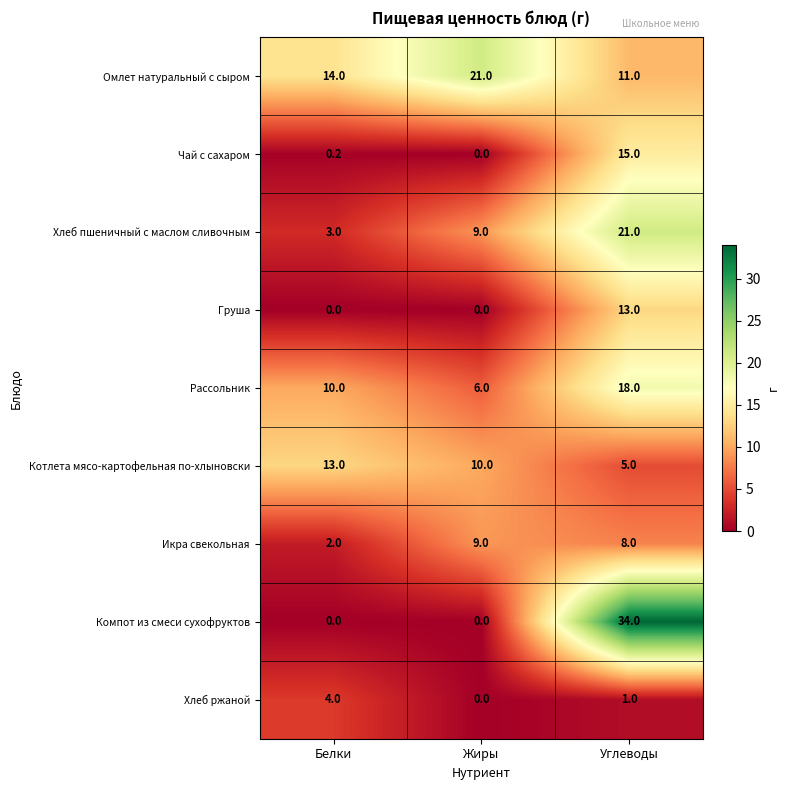

True or false: Чай с сахаром has a value of 0.0 at Жиры.

True